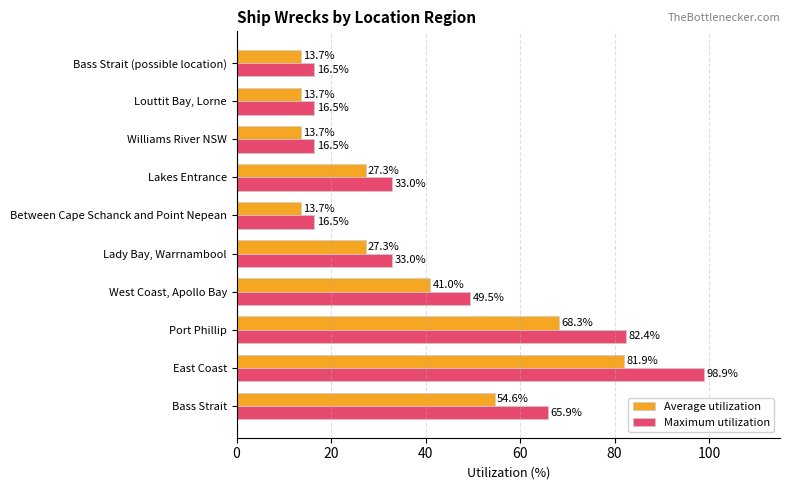

List the series in order of their overall mean, lowest first.

Average utilization, Maximum utilization